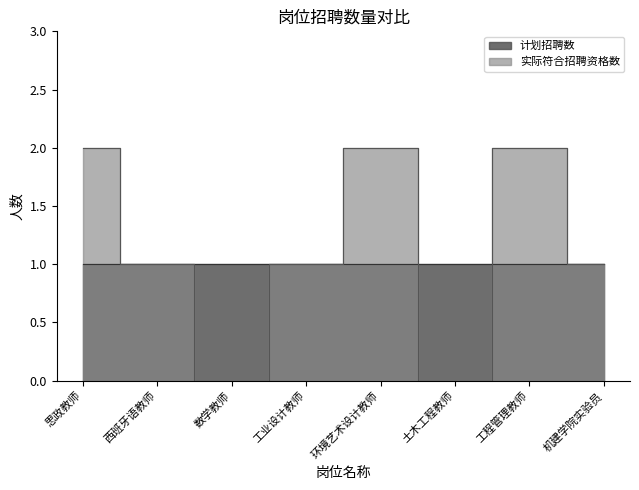

Rank the categories by value from highest to lowest.

思政教师, 环境艺术设计教师, 工程管理教师, 西班牙语教师, 工业设计教师, 机建学院实验员, 数学教师, 土木工程教师